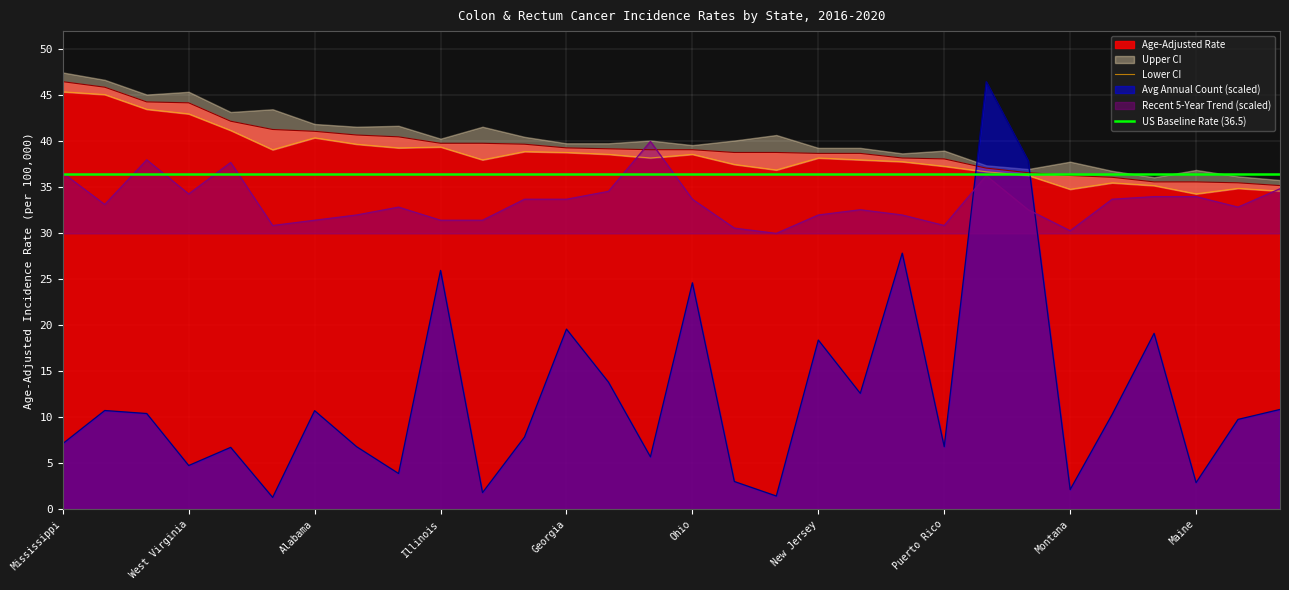

The Avg Annual Count (scaled) series shows 6.8 at Puerto Rico. True or false?

True